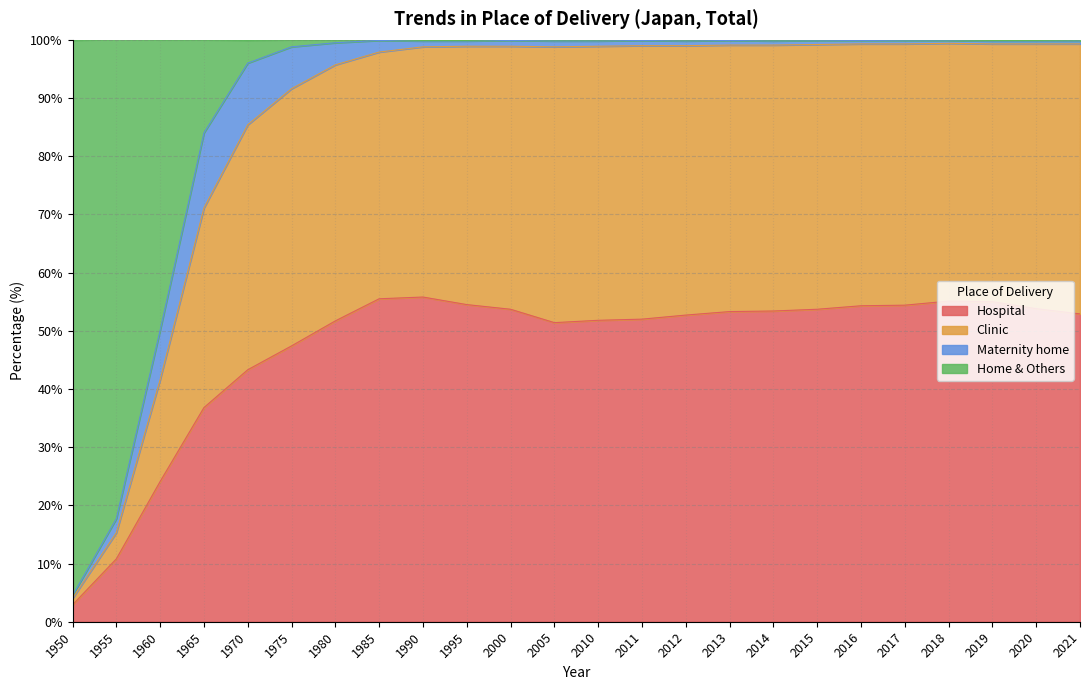

The value of Hospital at 2005 is 51.4. True or false?

True